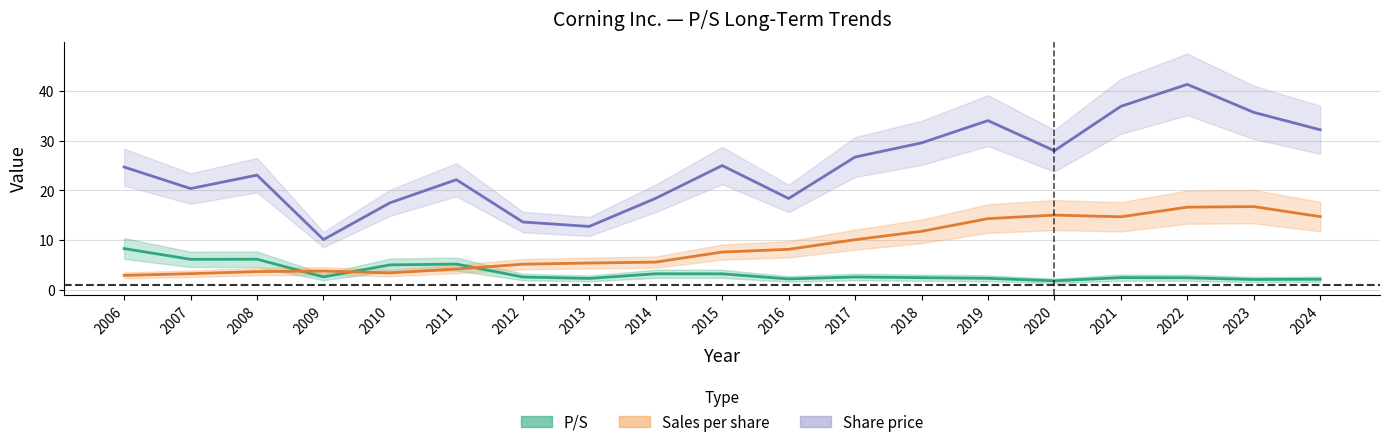

How many data points in Share price are above 24?

10